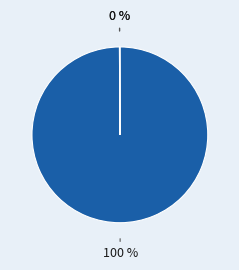

To the nearest percent, what is the difference between the largest and smallest slice percentages?

100%